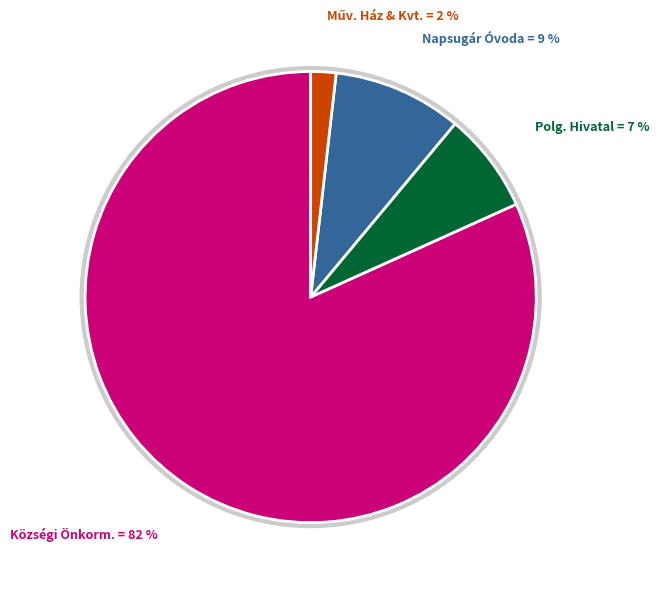

Is there any slice that represents more than half of the pie?

Yes